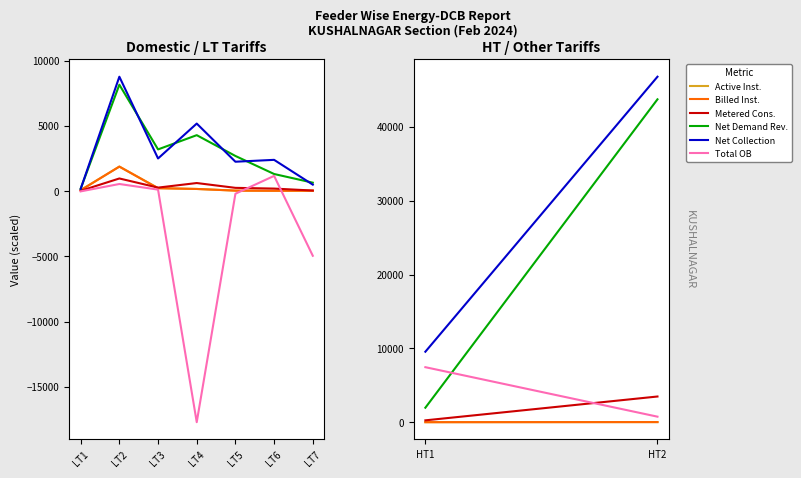

At which category does the chart reach its minimum across all series?

LT4